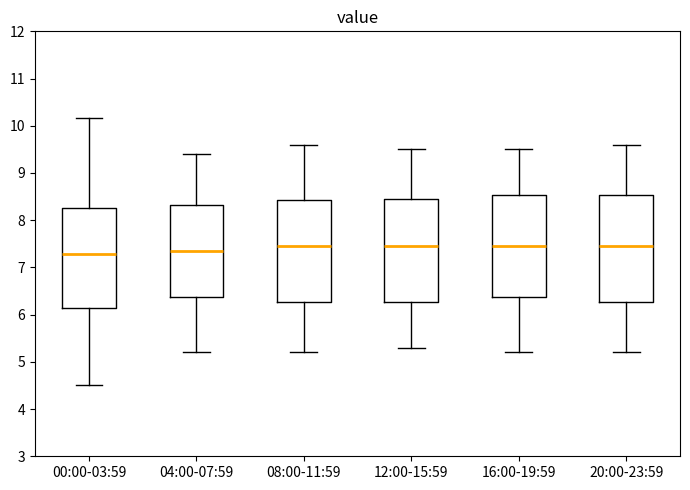

Reading left to right, transcribe this box plot: for each box, give where its median line is, the range the box spans, and where its two whiskers end, as read against the y-axis. The values are not printed on the chart, so give them approximately, as read against the axis.

00:00-03:59: median 7.3, box 6.1 to 8.3, whiskers 4.5 to 10.2
04:00-07:59: median 7.4, box 6.4 to 8.3, whiskers 5.2 to 9.4
08:00-11:59: median 7.5, box 6.3 to 8.4, whiskers 5.2 to 9.6
12:00-15:59: median 7.5, box 6.3 to 8.5, whiskers 5.3 to 9.5
16:00-19:59: median 7.5, box 6.4 to 8.5, whiskers 5.2 to 9.5
20:00-23:59: median 7.5, box 6.3 to 8.5, whiskers 5.2 to 9.6